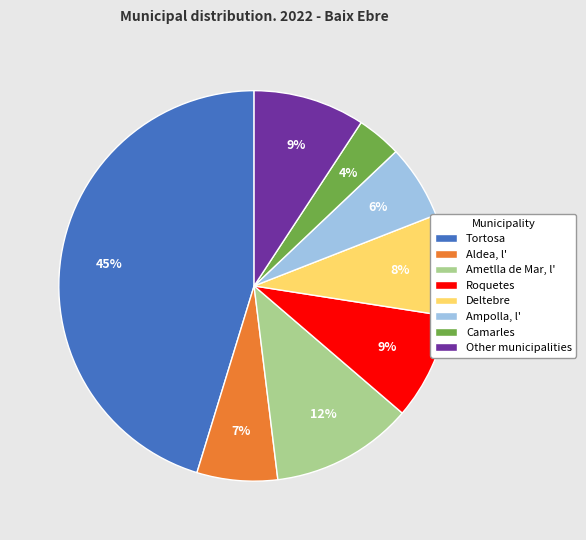

Is there any slice that represents more than half of the pie?

No